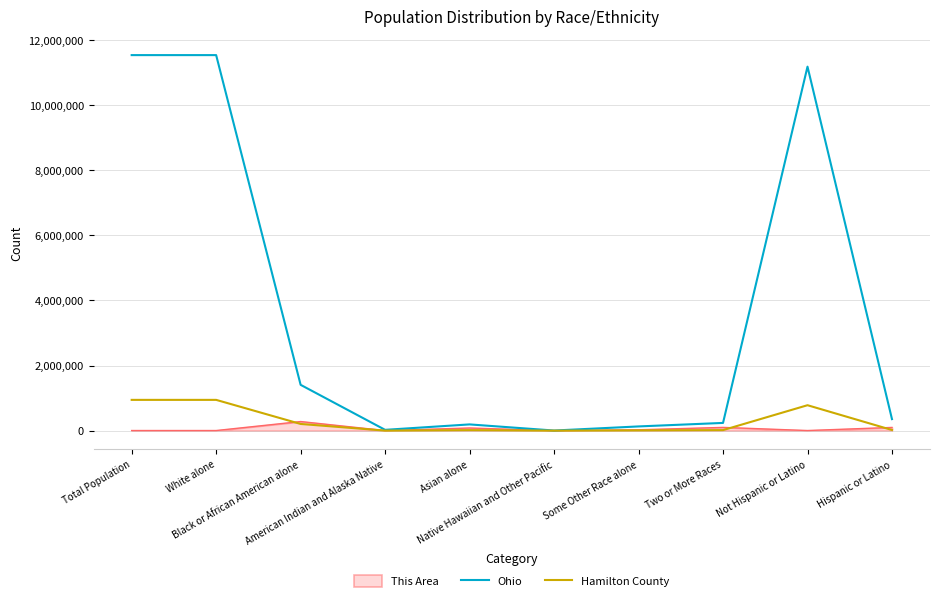

What is the highest value of the Hamilton County series?

945802